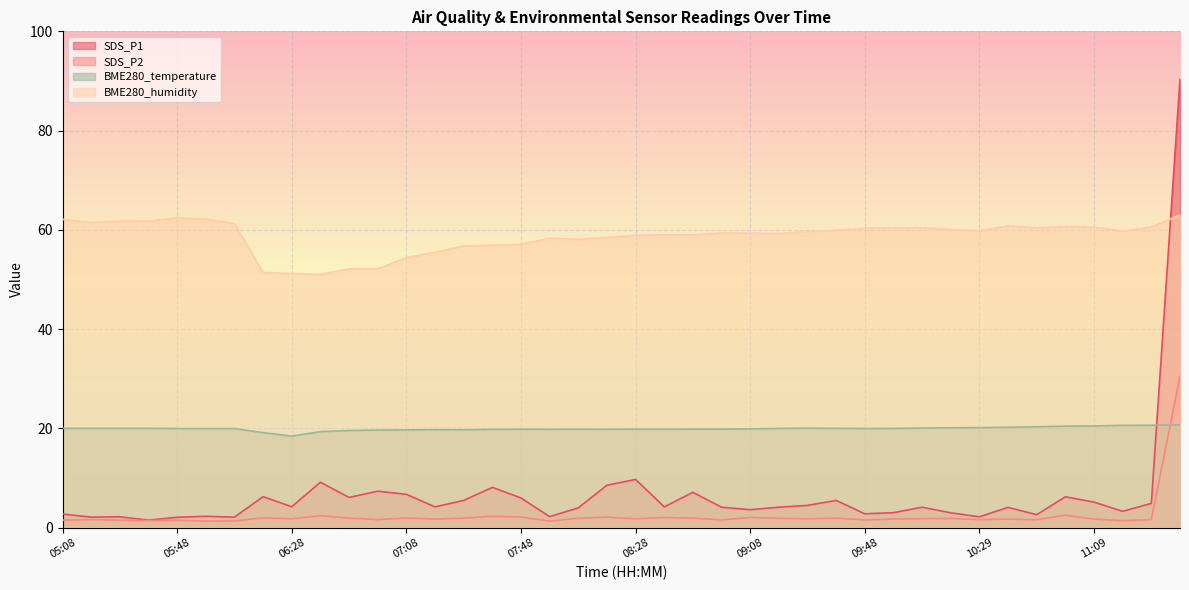

What is the label of the 7th point from the right?

10:39